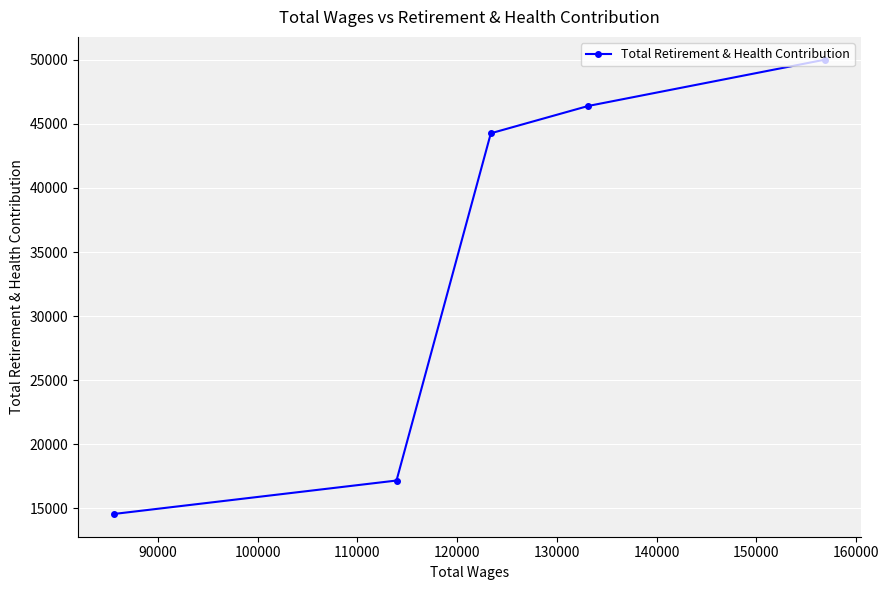

How many values are below 44262?

2